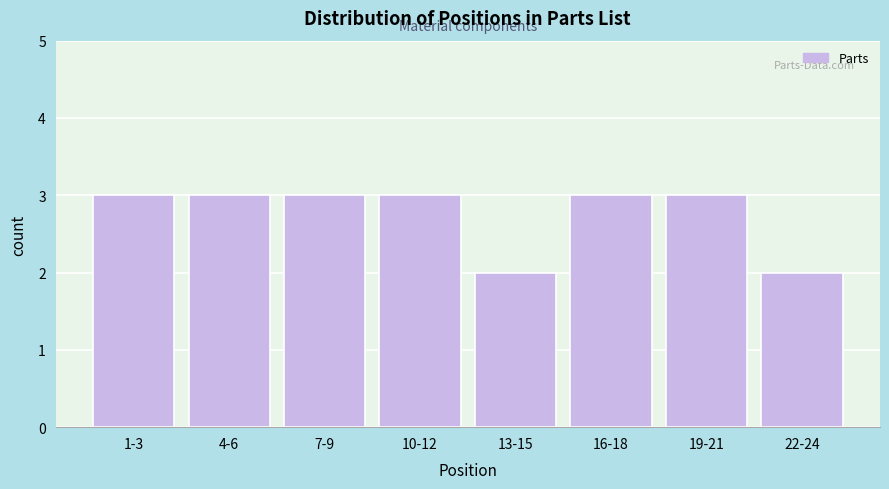

Reading left to right, extract all data points from this chart.

3	3	3	3	2	3	3	2